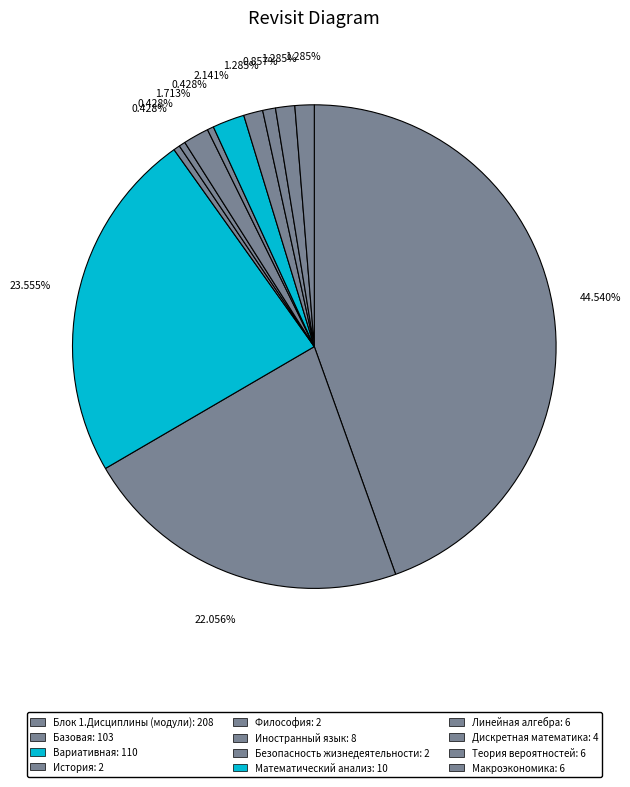

How many slices are in this pie chart?

12